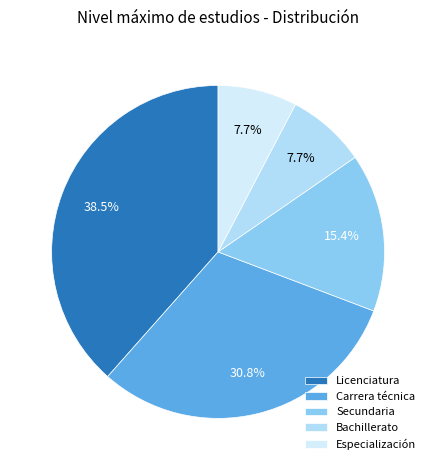

How many slices are in this pie chart?

5